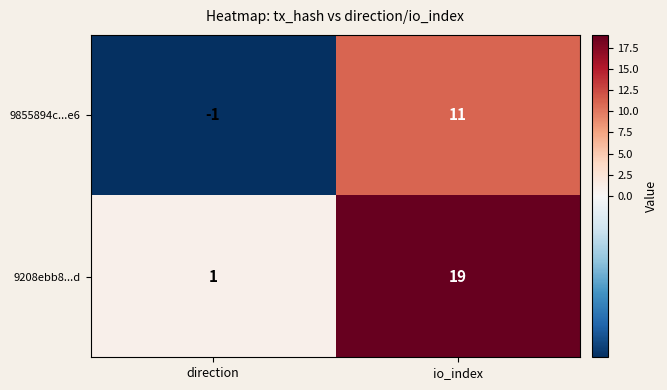

The value of 9208ebb8...d at io_index is 19. True or false?

True